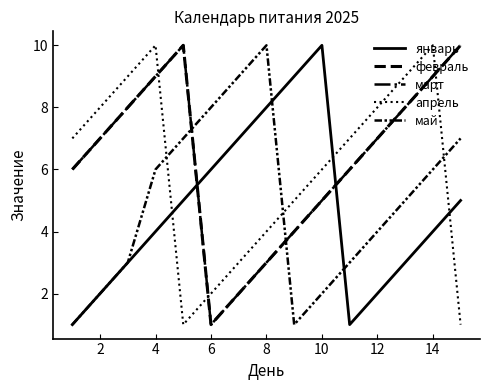

What is the average value of the май series?

5